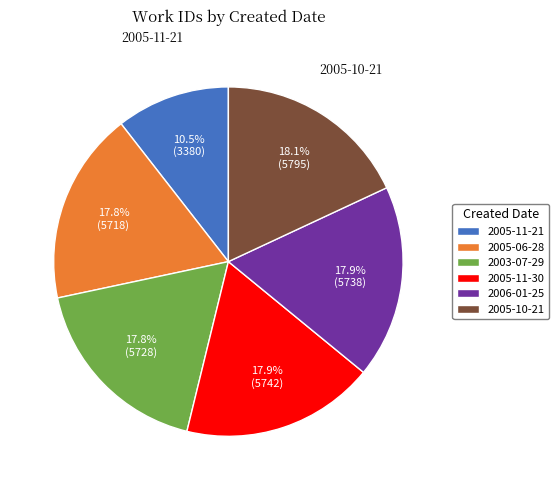

What is the smallest slice in the pie chart?

2005-11-21